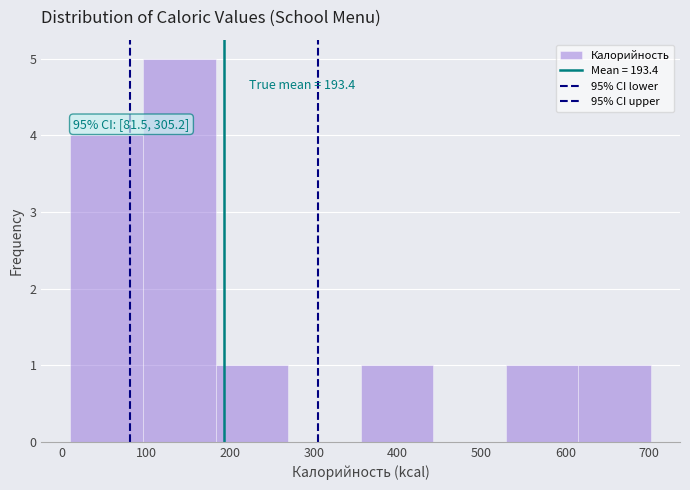

Over which range of the x-axis is the bar tallest?

100 to 180